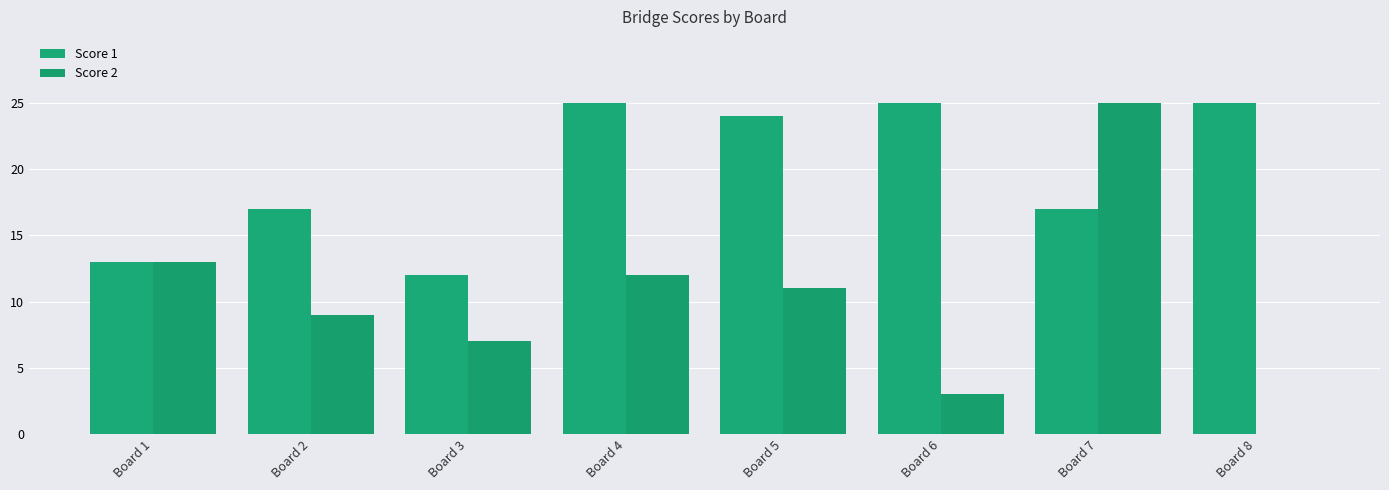

What is the value of the Score 2 bar at the 3rd from the left?

7